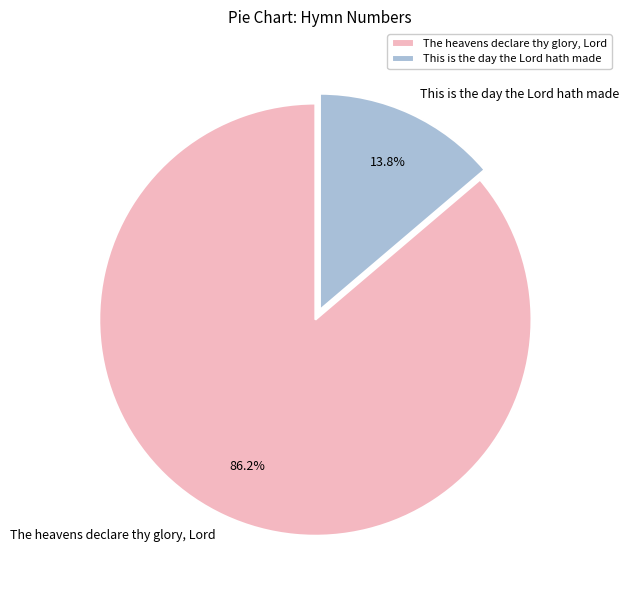

How many slices are in this pie chart?

2